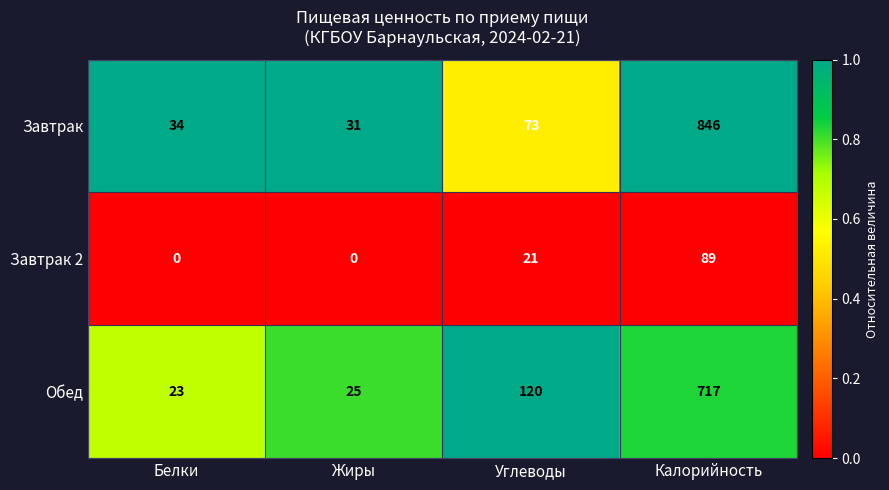

How many categories are shown in the chart?

4